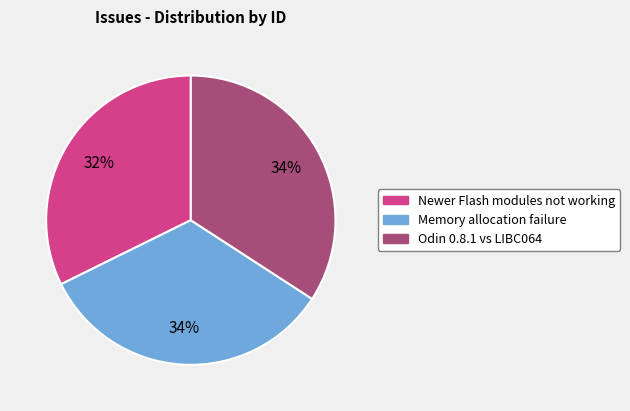

Which slice is the smallest?

Newer Flash modules not working